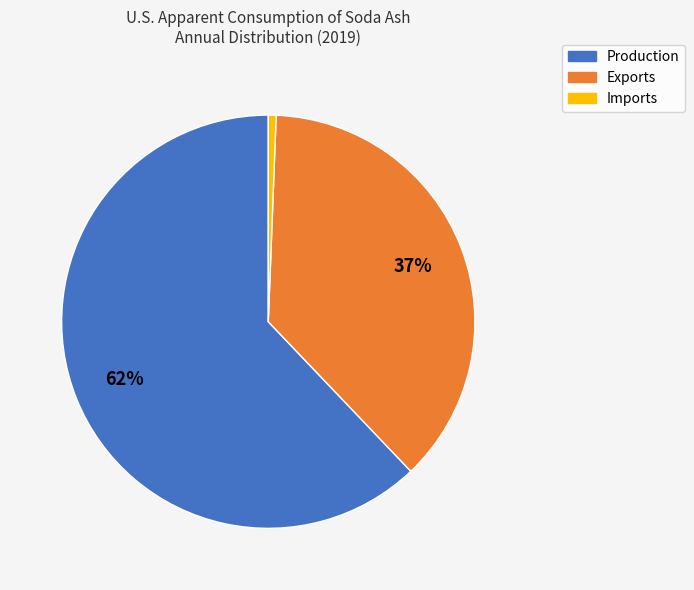

Count the number of slices in the pie.

3